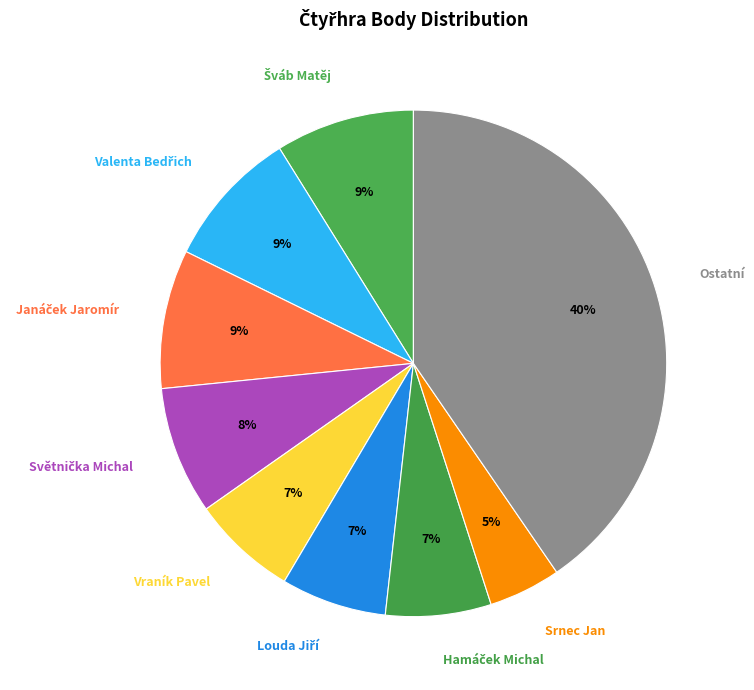

Does Srnec Jan represent more than half of the total?

No